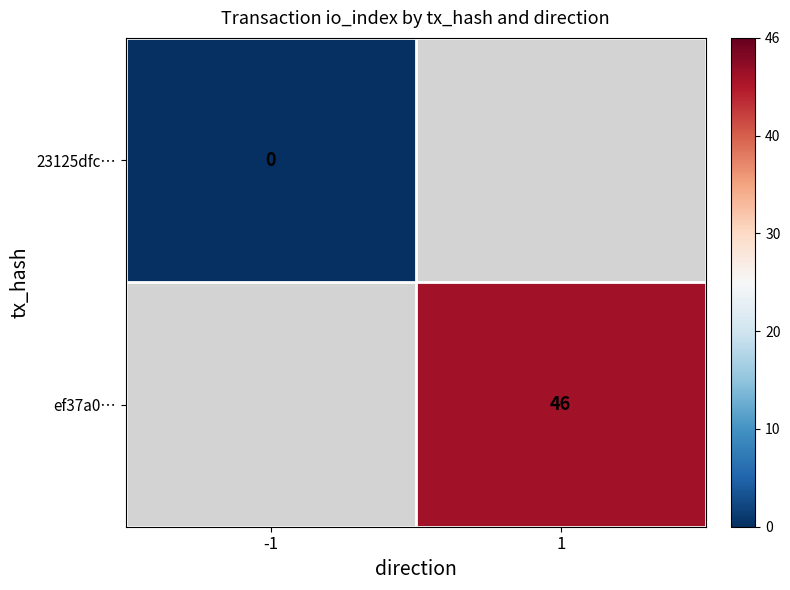

Is it true that ef37a0… equals 68 at 1?

False